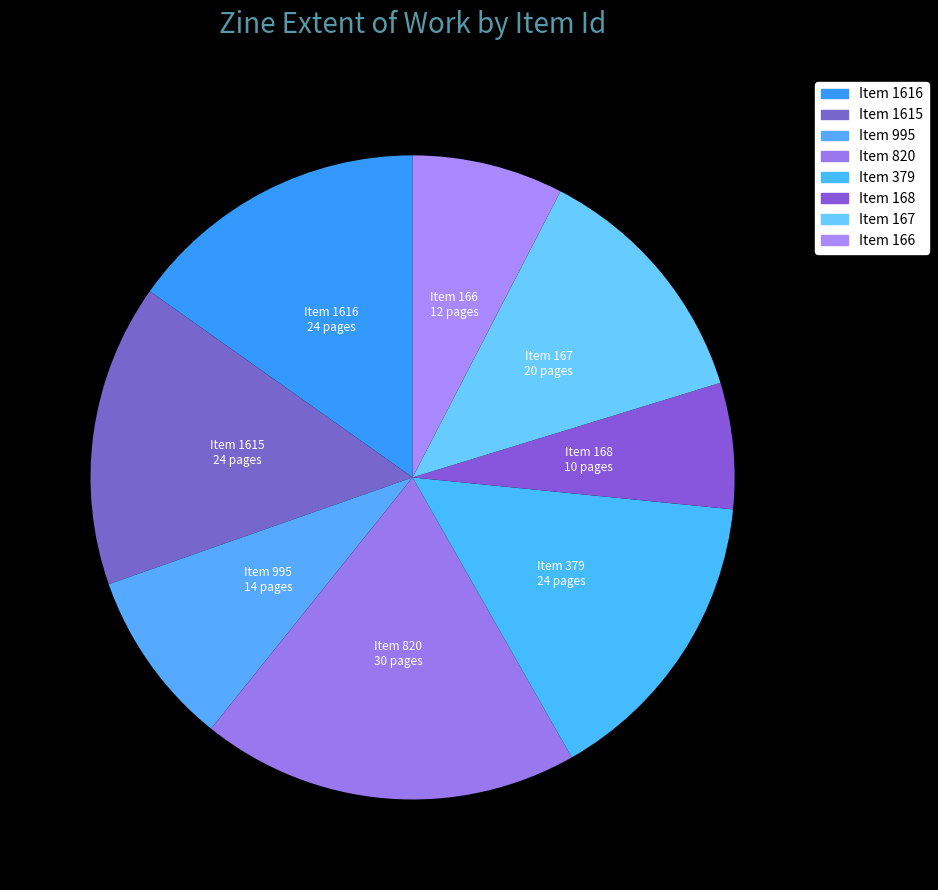

How many segments does this pie chart have?

8